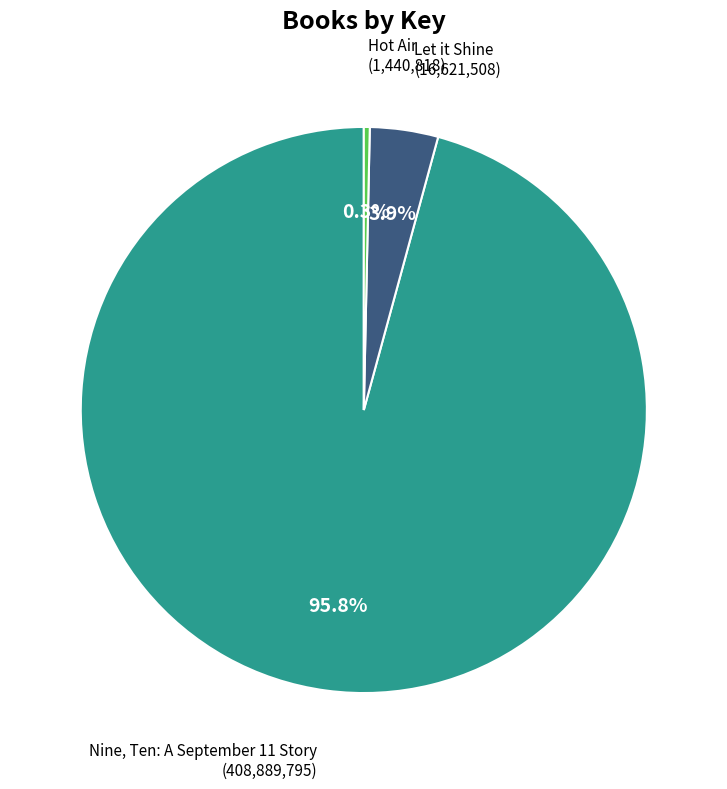

How much of the chart is everything except Nine, Ten: A September 11 Story?

4.2%